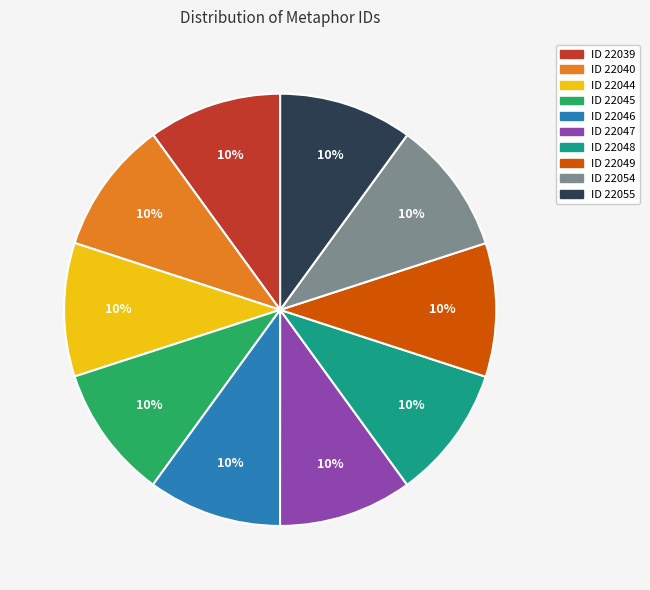

The ID 22049 slice represents 1% of the pie. True or false?

False